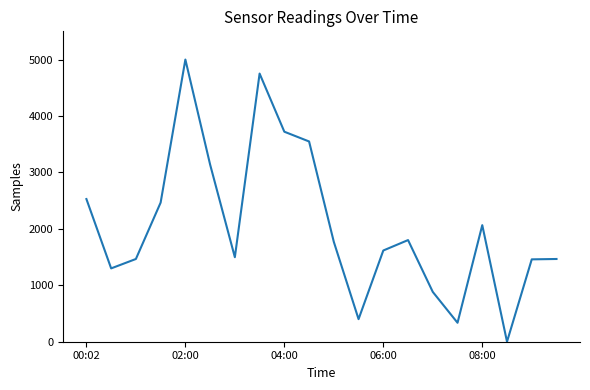

What is the difference between the maximum and minimum values?

5000.0